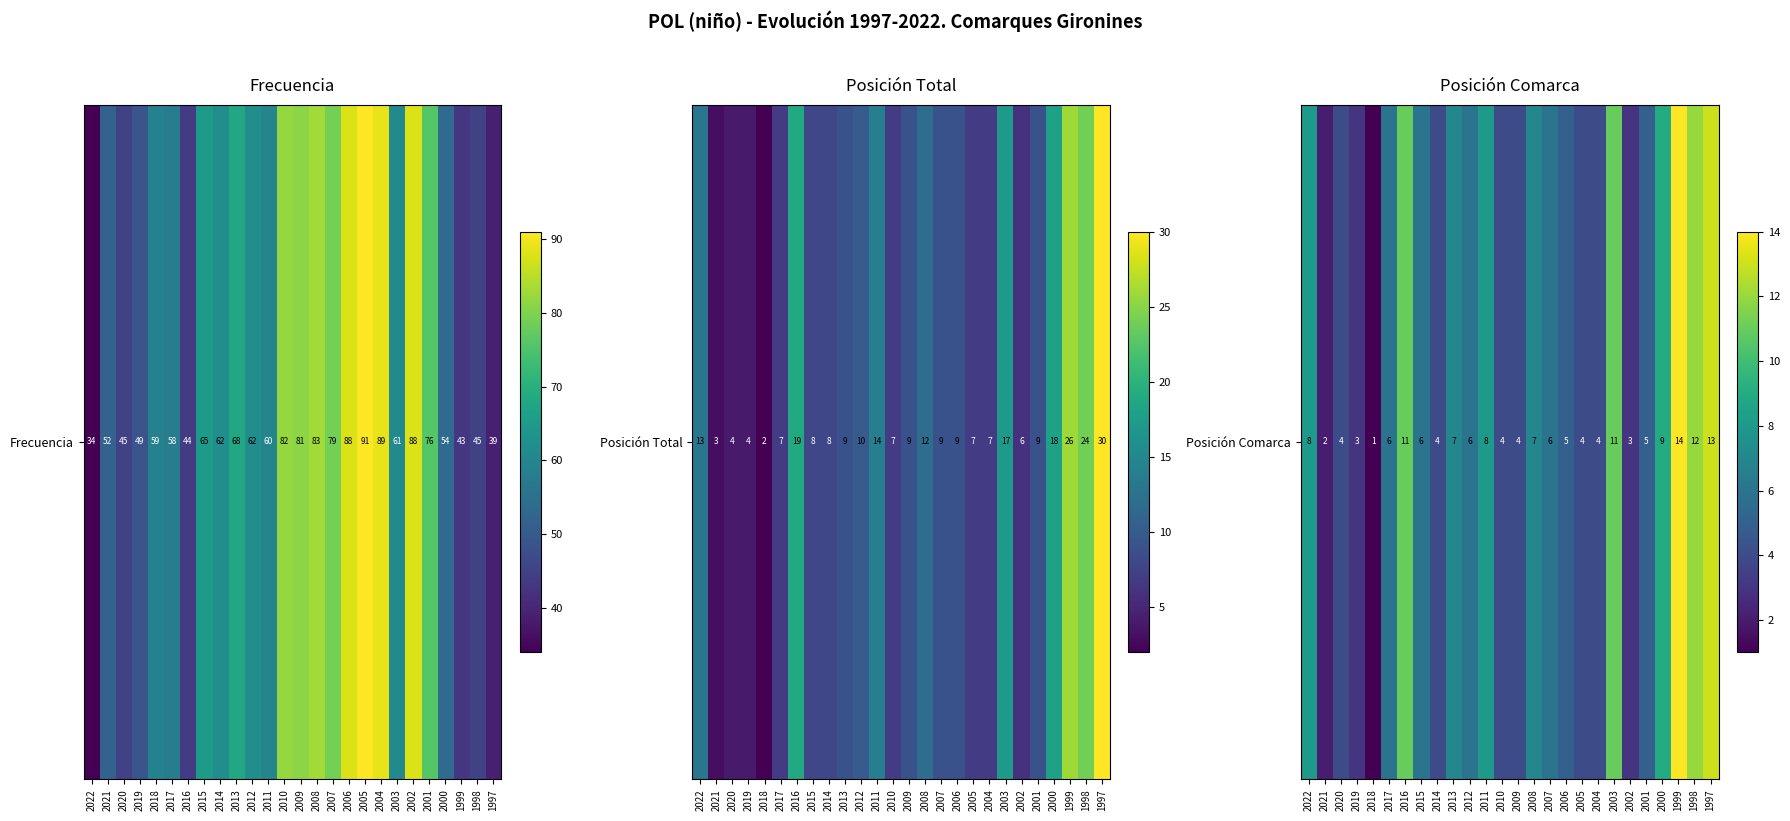

True or false: the data shows 4 at 2020.

True